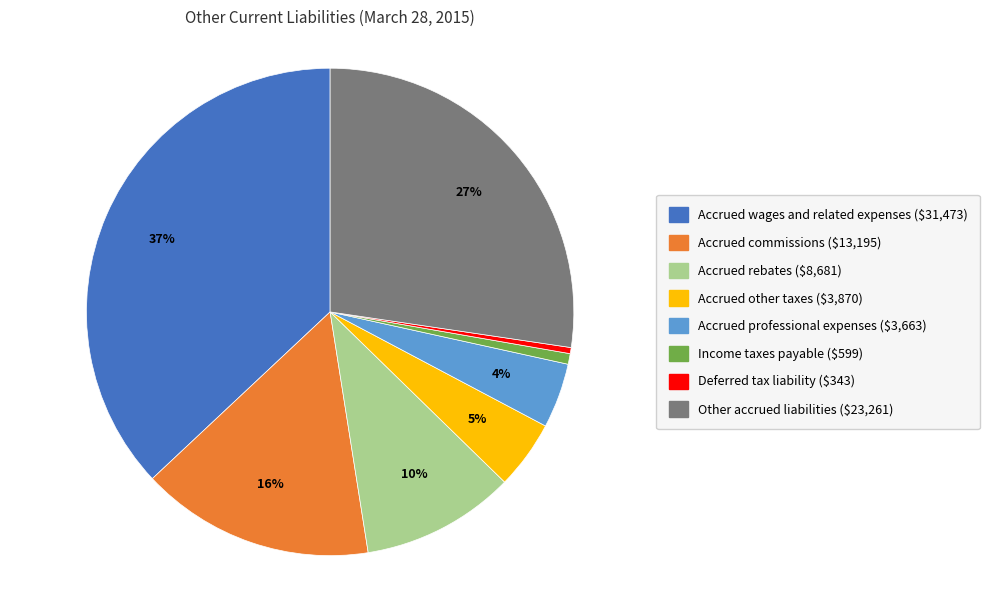

Combined, do Income taxes payable and Accrued rebates account for over 50%?

No